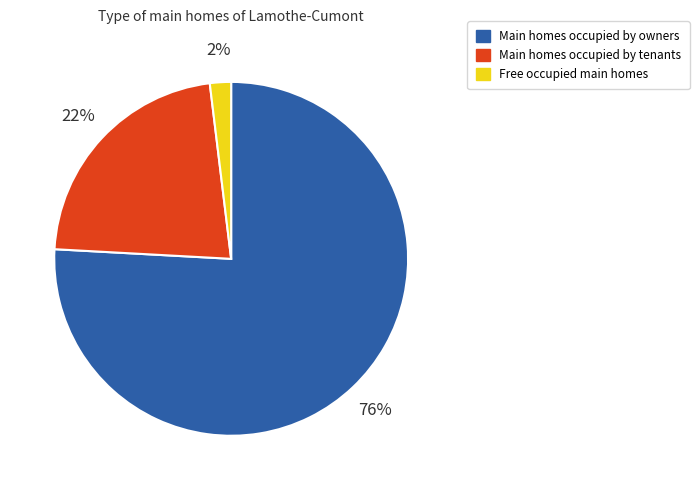

To the nearest percent, what is the difference between the largest and smallest slice percentages?

74%